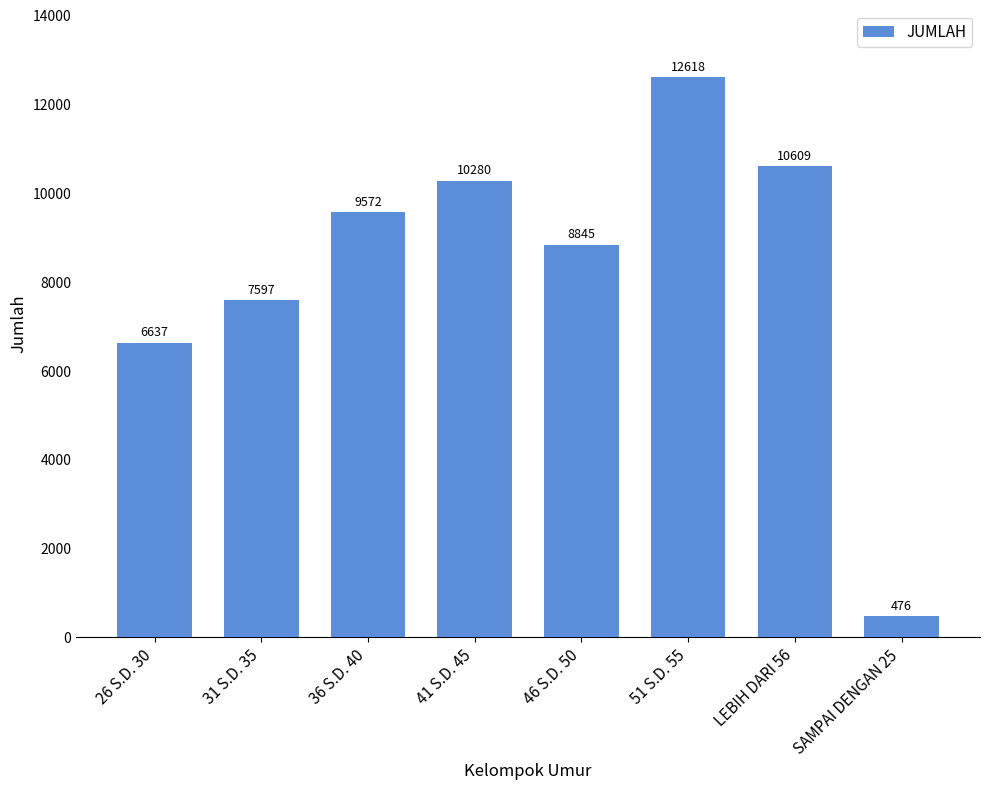

Read the value at LEBIH DARI 56, to the nearest 10.

10610